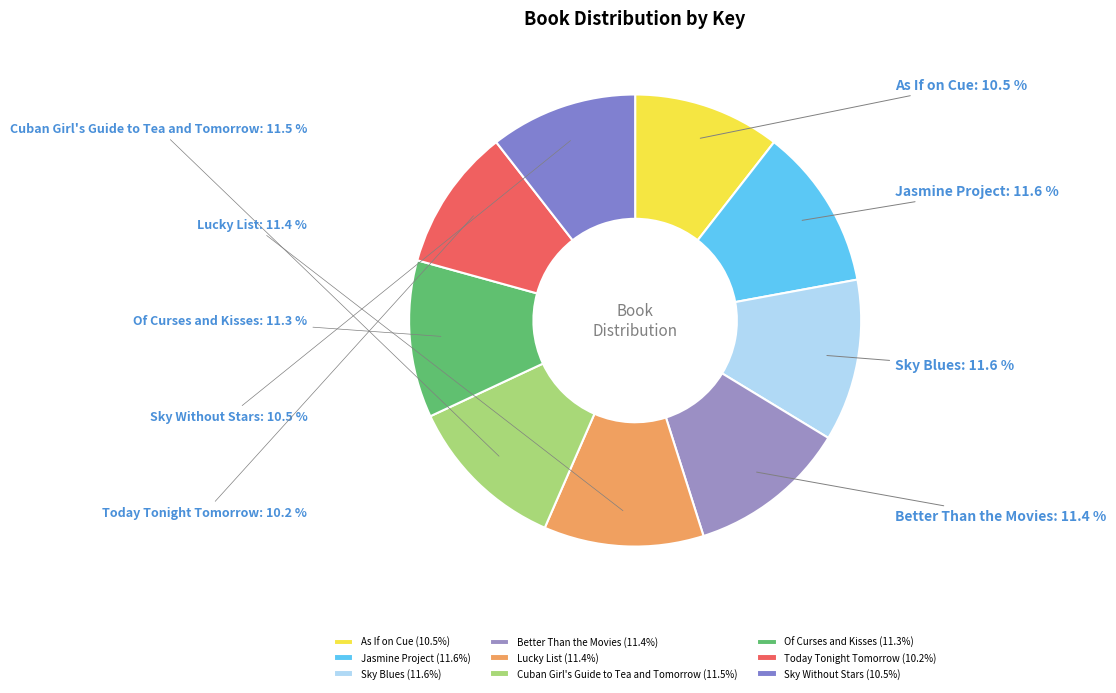

Is it true that Sky Blues is 12% of the pie?

True